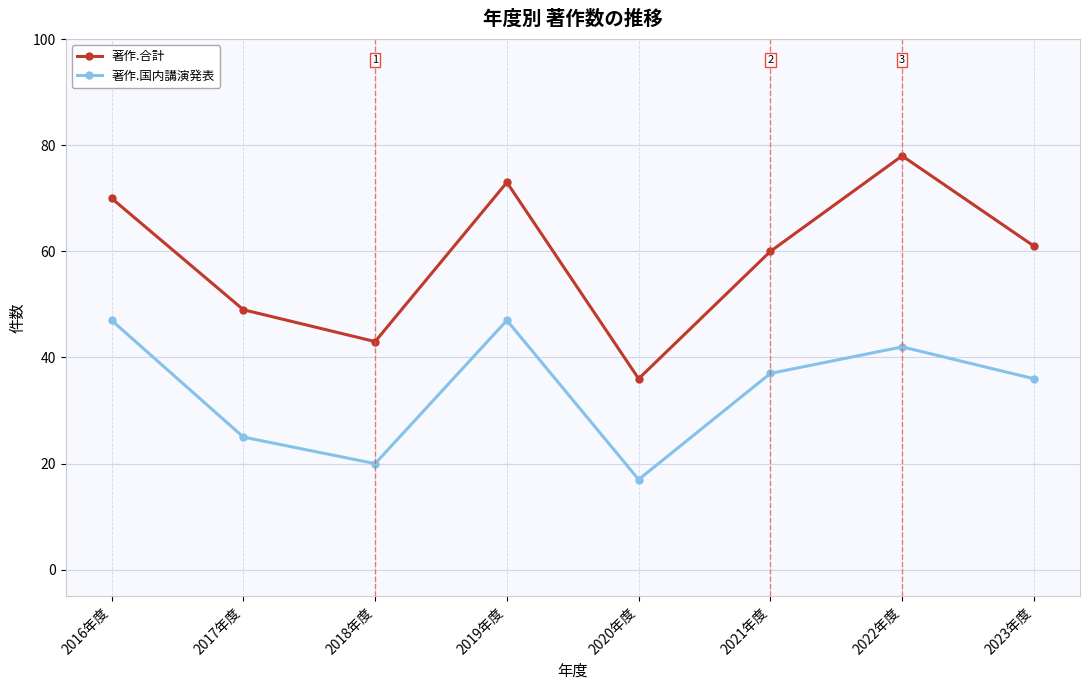

At how many categories does at least one series exceed 34?

8